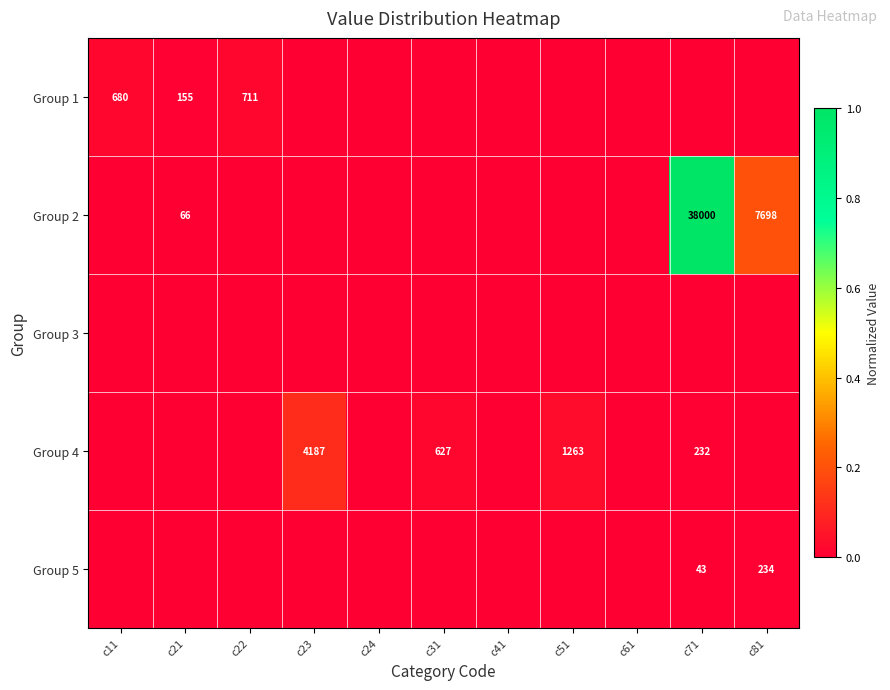

Is the value of Group 2 at c81 greater than the value of Group 4 at c71?

Yes